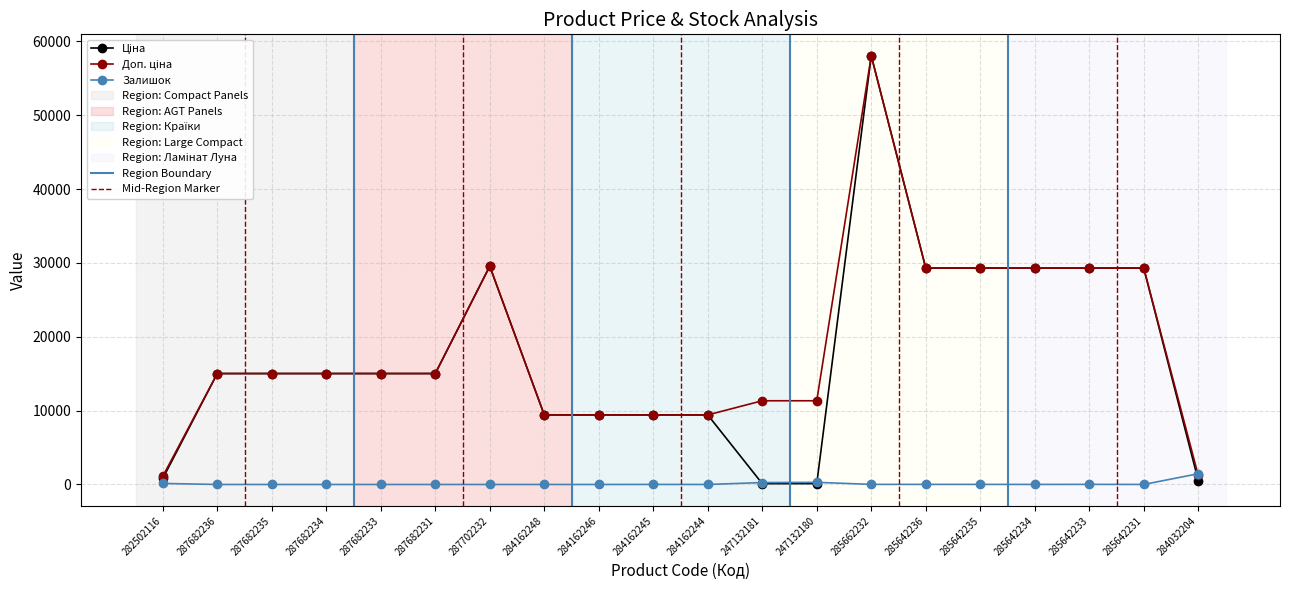

How many lines are shown in the chart?

3